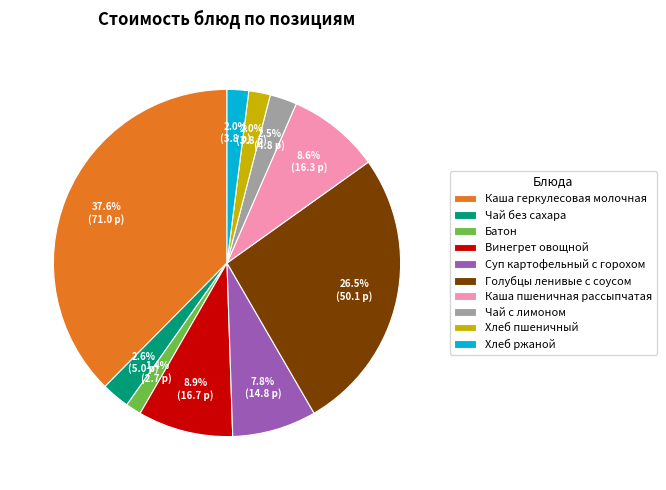

To the nearest percent, what is the difference between the largest and smallest slice percentages?

36%